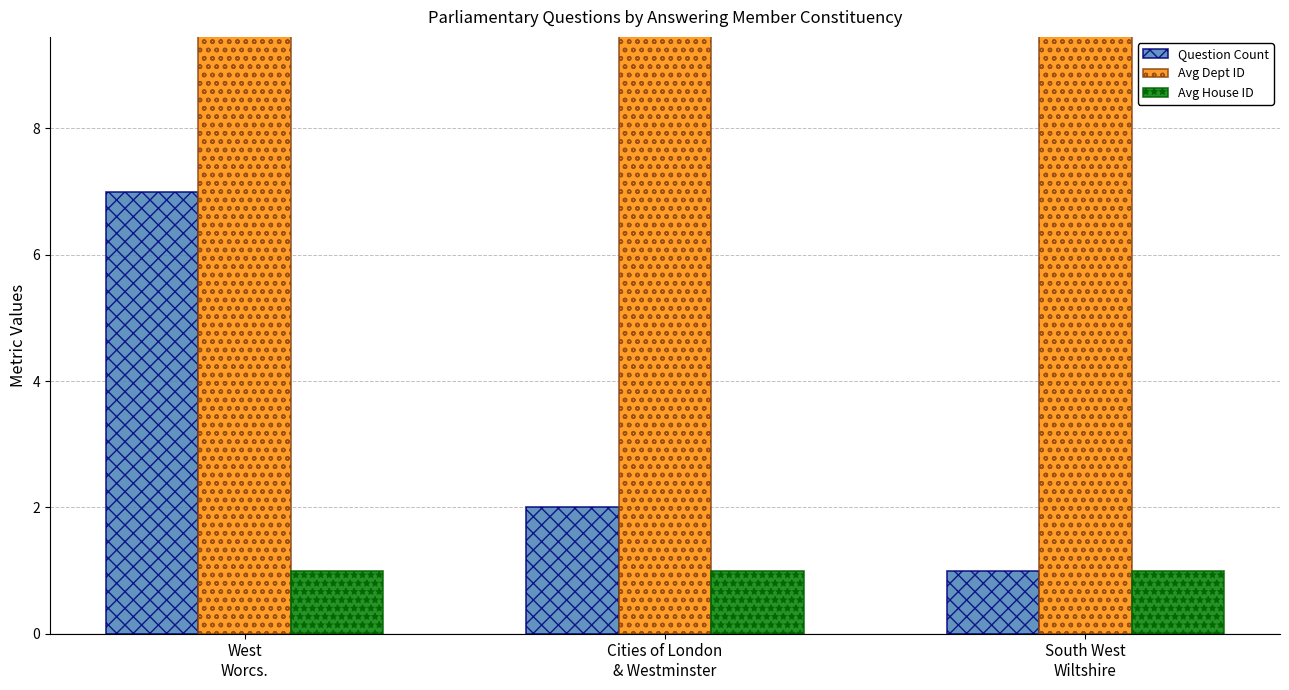

Which series has the largest total across all categories?

Avg Dept ID